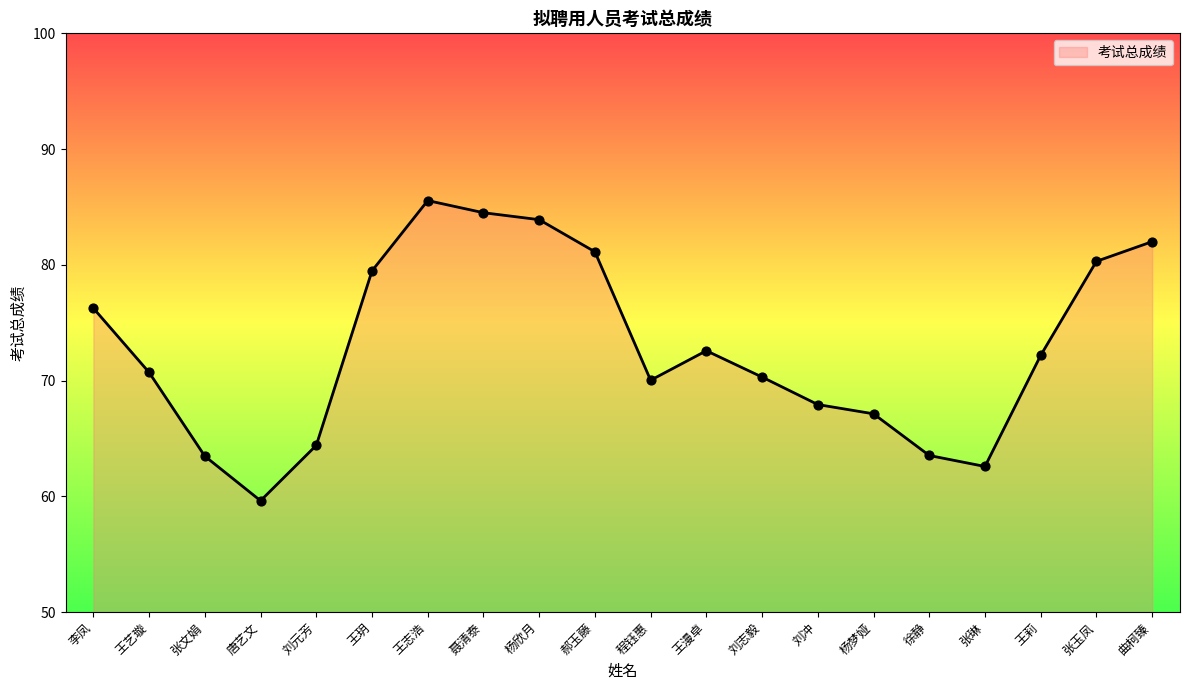

What is the change in value from 李凤 to 王志浩?

+9.3